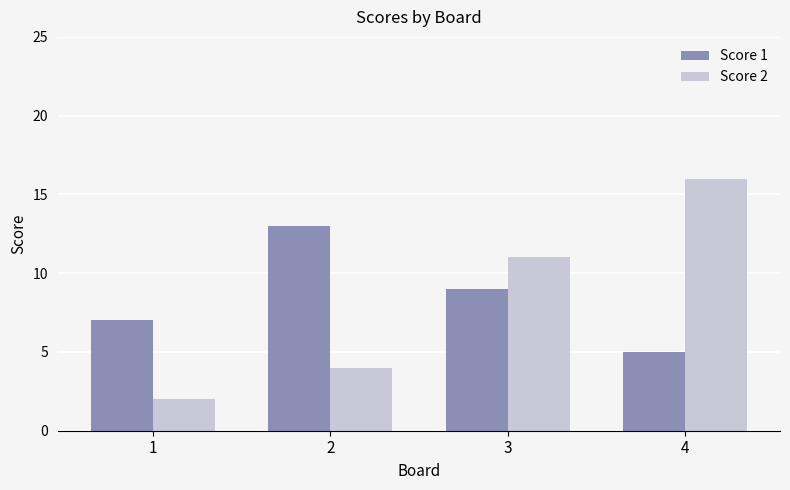

Does the chart contain any negative values?

No